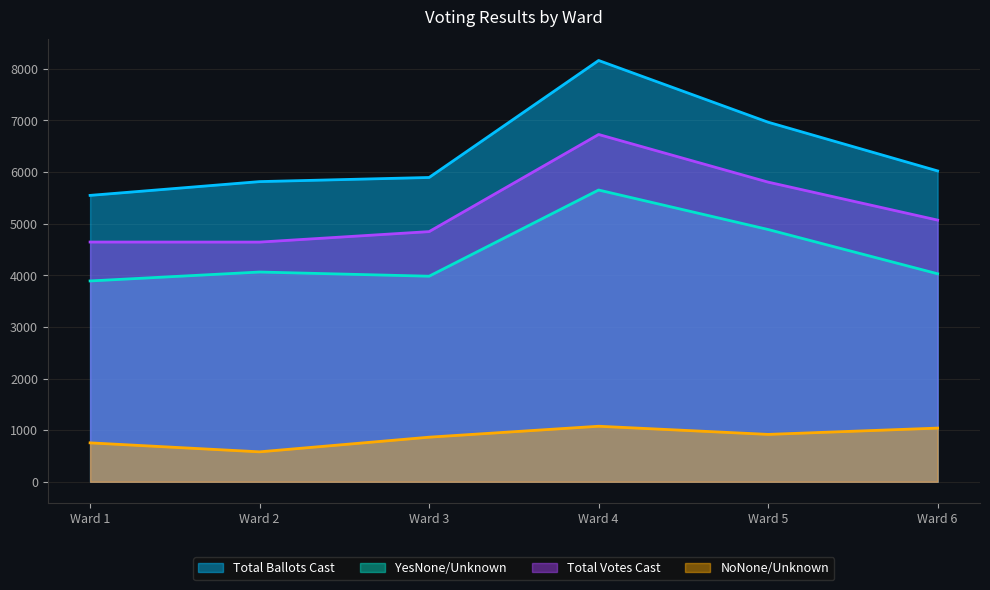

List the labels in order of YesNone/Unknown value, smallest first.

Ward 1, Ward 3, Ward 6, Ward 2, Ward 5, Ward 4